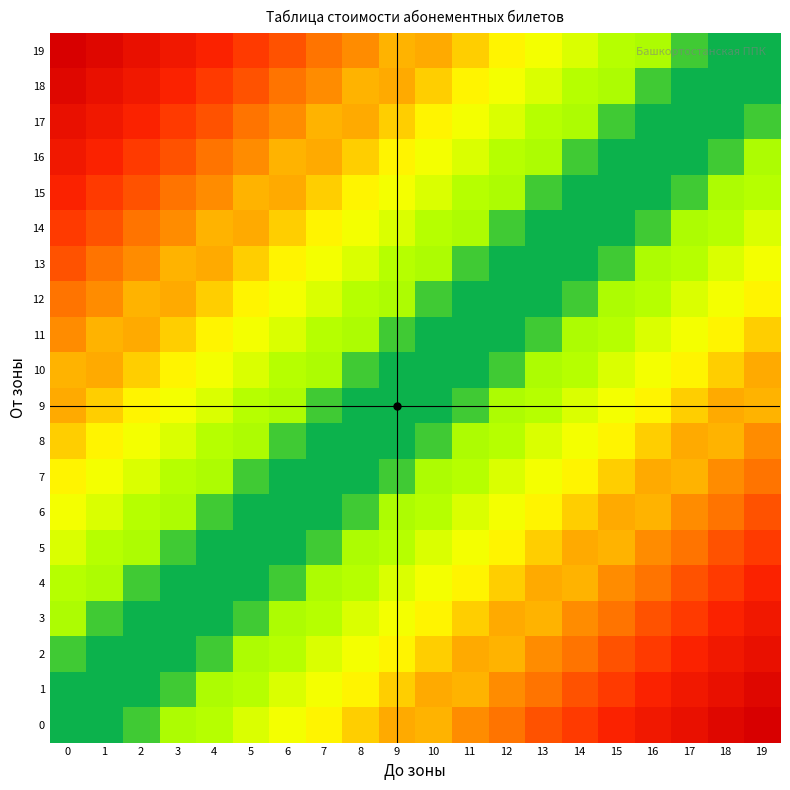

Reading left to right, extract all data points from this chart.

19: 0=653	1=624	2=586	3=557	4=518	5=480	6=451	7=413	8=384	9=346	10=355	11=317	12=278	13=250	14=211	15=154	16=144	17=86	18=58	19=58
18: 0=624	1=586	2=557	3=518	4=480	5=451	6=413	7=384	8=346	9=355	10=317	11=278	12=250	13=211	14=154	15=144	16=86	17=58	18=58	19=58
17: 0=586	1=557	2=518	3=480	4=451	5=413	6=384	7=346	8=355	9=317	10=278	11=250	12=211	13=154	14=144	15=86	16=58	17=58	18=58	19=86
16: 0=557	1=518	2=480	3=451	4=413	5=384	6=346	7=355	8=317	9=278	10=250	11=211	12=154	13=144	14=86	15=58	16=58	17=58	18=86	19=144
15: 0=518	1=480	2=451	3=413	4=384	5=346	6=355	7=317	8=278	9=250	10=211	11=154	12=144	13=86	14=58	15=58	16=58	17=86	18=144	19=154
14: 0=480	1=451	2=413	3=384	4=346	5=355	6=317	7=278	8=250	9=211	10=154	11=144	12=86	13=58	14=58	15=58	16=86	17=144	18=154	19=211
13: 0=451	1=413	2=384	3=346	4=355	5=317	6=278	7=250	8=211	9=154	10=144	11=86	12=58	13=58	14=58	15=86	16=144	17=154	18=211	19=250
12: 0=413	1=384	2=346	3=355	4=317	5=278	6=250	7=211	8=154	9=144	10=86	11=58	12=58	13=58	14=86	15=144	16=154	17=211	18=250	19=278
11: 0=384	1=346	2=355	3=317	4=278	5=250	6=211	7=154	8=144	9=86	10=58	11=58	12=58	13=86	14=144	15=154	16=211	17=250	18=278	19=317
10: 0=346	1=355	2=317	3=278	4=250	5=211	6=154	7=144	8=86	9=58	10=58	11=58	12=86	13=144	14=154	15=211	16=250	17=278	18=317	19=355
9: 0=355	1=317	2=278	3=250	4=211	5=154	6=144	7=86	8=58	9=58	10=58	11=86	12=144	13=154	14=211	15=250	16=278	17=317	18=355	19=346
8: 0=317	1=278	2=250	3=211	4=154	5=144	6=86	7=58	8=58	9=58	10=86	11=144	12=154	13=211	14=250	15=278	16=317	17=355	18=346	19=384
7: 0=278	1=250	2=211	3=154	4=144	5=86	6=58	7=58	8=58	9=86	10=144	11=154	12=211	13=250	14=278	15=317	16=355	17=346	18=384	19=413
6: 0=250	1=211	2=154	3=144	4=86	5=58	6=58	7=58	8=86	9=144	10=154	11=211	12=250	13=278	14=317	15=355	16=346	17=384	18=413	19=451
5: 0=211	1=154	2=144	3=86	4=58	5=58	6=58	7=86	8=144	9=154	10=211	11=250	12=278	13=317	14=355	15=346	16=384	17=413	18=451	19=480
4: 0=154	1=144	2=86	3=58	4=58	5=58	6=86	7=144	8=154	9=211	10=250	11=278	12=317	13=355	14=346	15=384	16=413	17=451	18=480	19=518
3: 0=144	1=86	2=58	3=58	4=58	5=86	6=144	7=154	8=211	9=250	10=278	11=317	12=355	13=346	14=384	15=413	16=451	17=480	18=518	19=557
2: 0=86	1=58	2=58	3=58	4=86	5=144	6=154	7=211	8=250	9=278	10=317	11=355	12=346	13=384	14=413	15=451	16=480	17=518	18=557	19=586
1: 0=58	1=58	2=58	3=86	4=144	5=154	6=211	7=250	8=278	9=317	10=355	11=346	12=384	13=413	14=451	15=480	16=518	17=557	18=586	19=624
0: 0=58	1=58	2=86	3=144	4=154	5=211	6=250	7=278	8=317	9=355	10=346	11=384	12=413	13=451	14=480	15=518	16=557	17=586	18=624	19=653